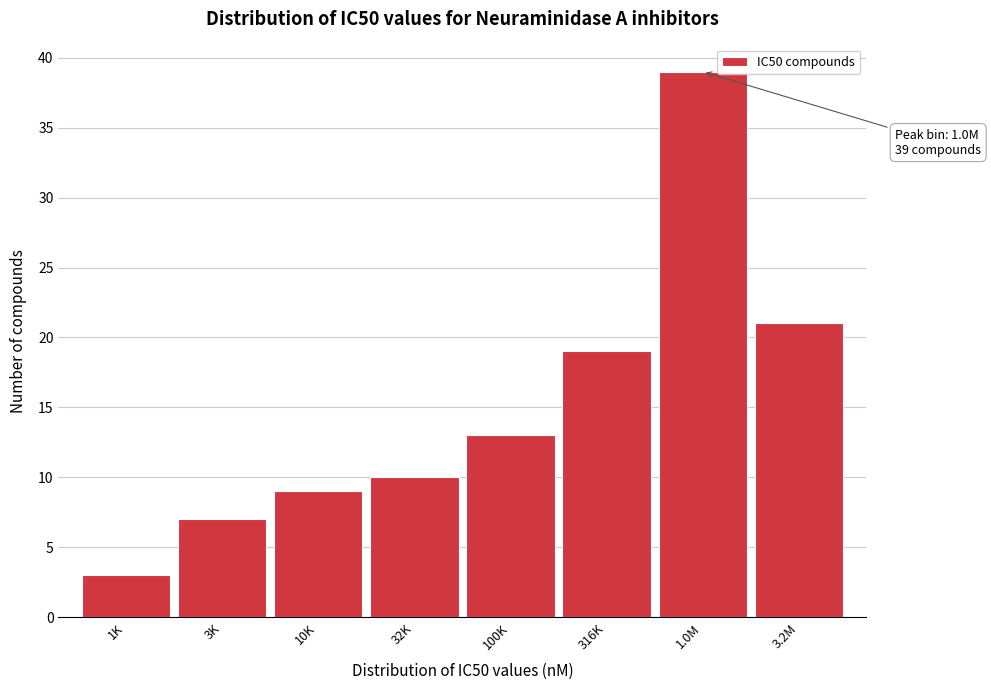

Reading right to left, extract all data points from this chart.

3.2M=21	1.0M=39	316K=19	100K=13	32K=10	10K=9	3K=7	1K=3